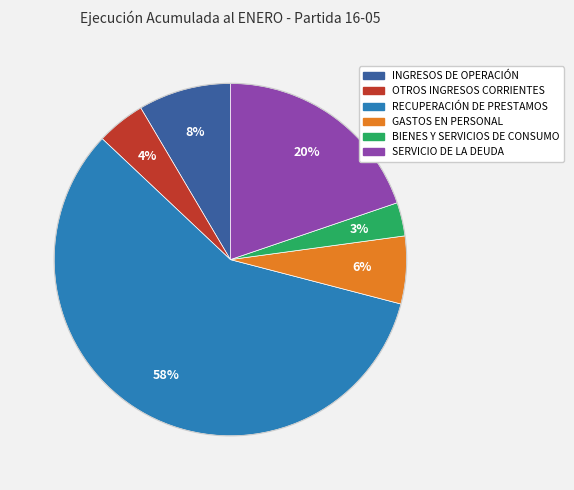

To the nearest percent, what is the average slice percentage?

17%